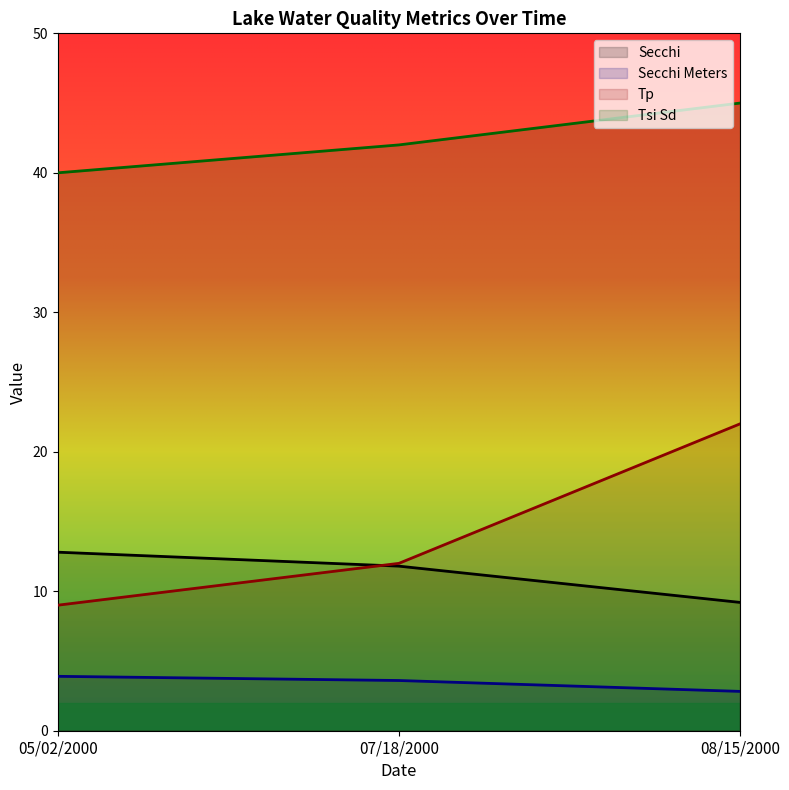

How many lines are shown in the chart?

4